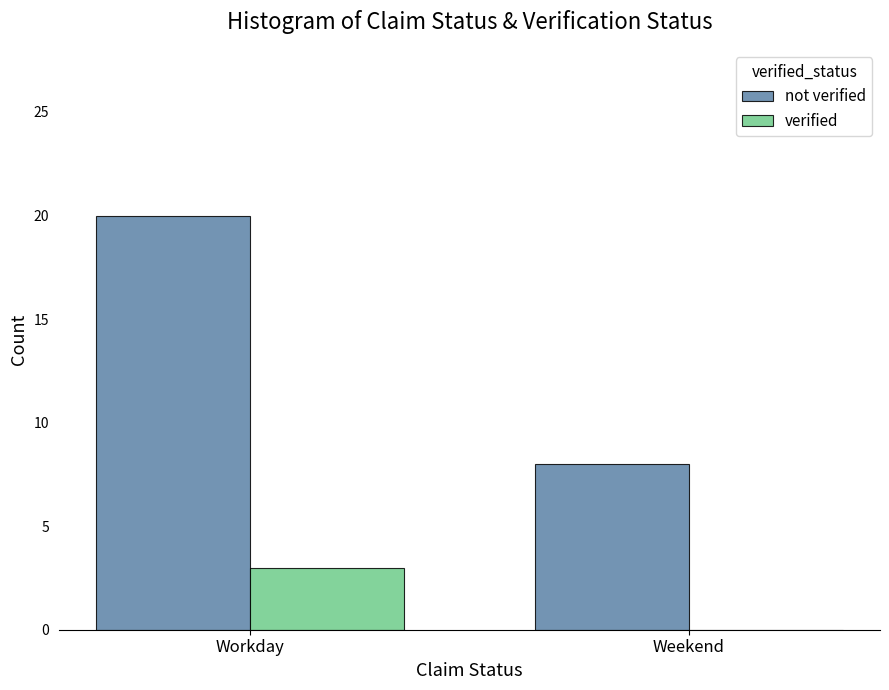

Count the not verified values in the range 8 to 20.

2